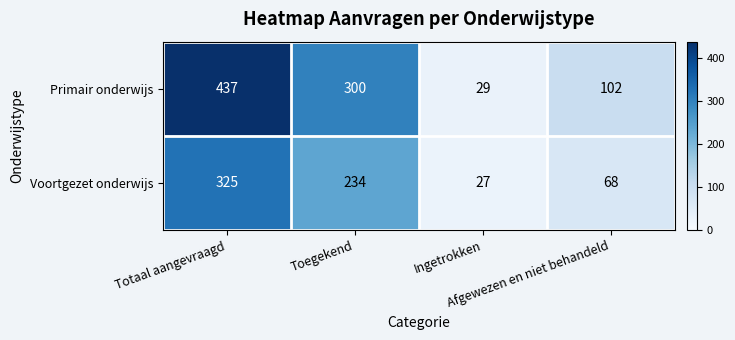

Rank the series by their maximum value, from lowest to highest.

Voortgezet onderwijs, Primair onderwijs